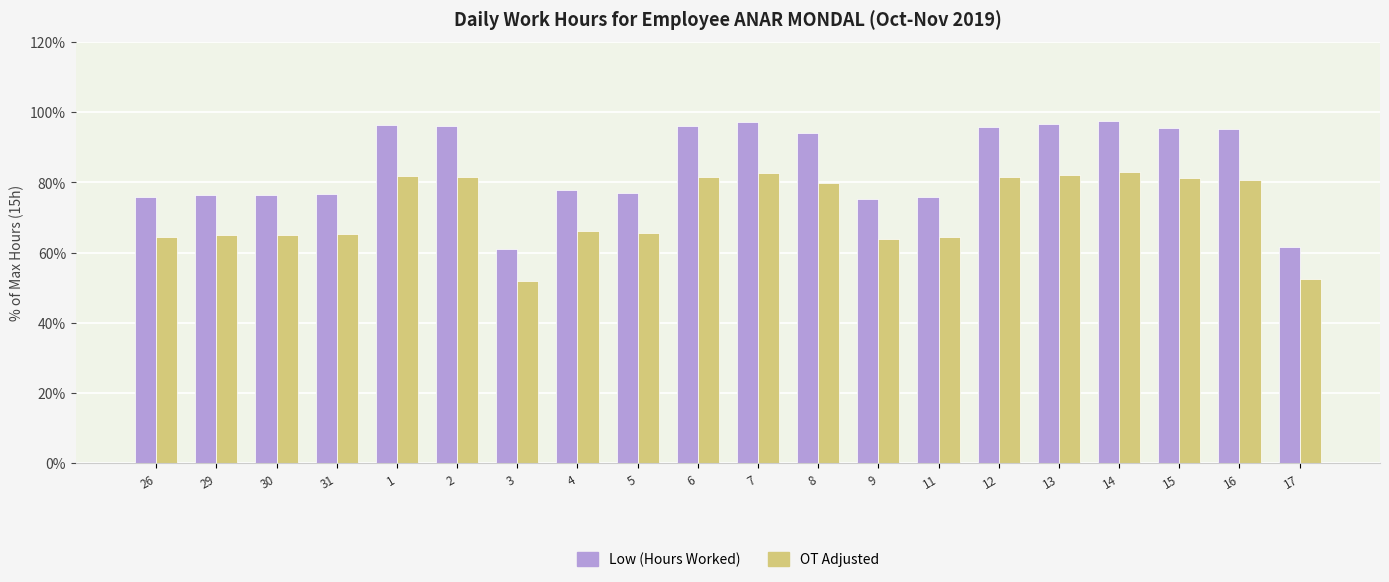

What is the approximate value of OT Adjusted at 5?

65.5